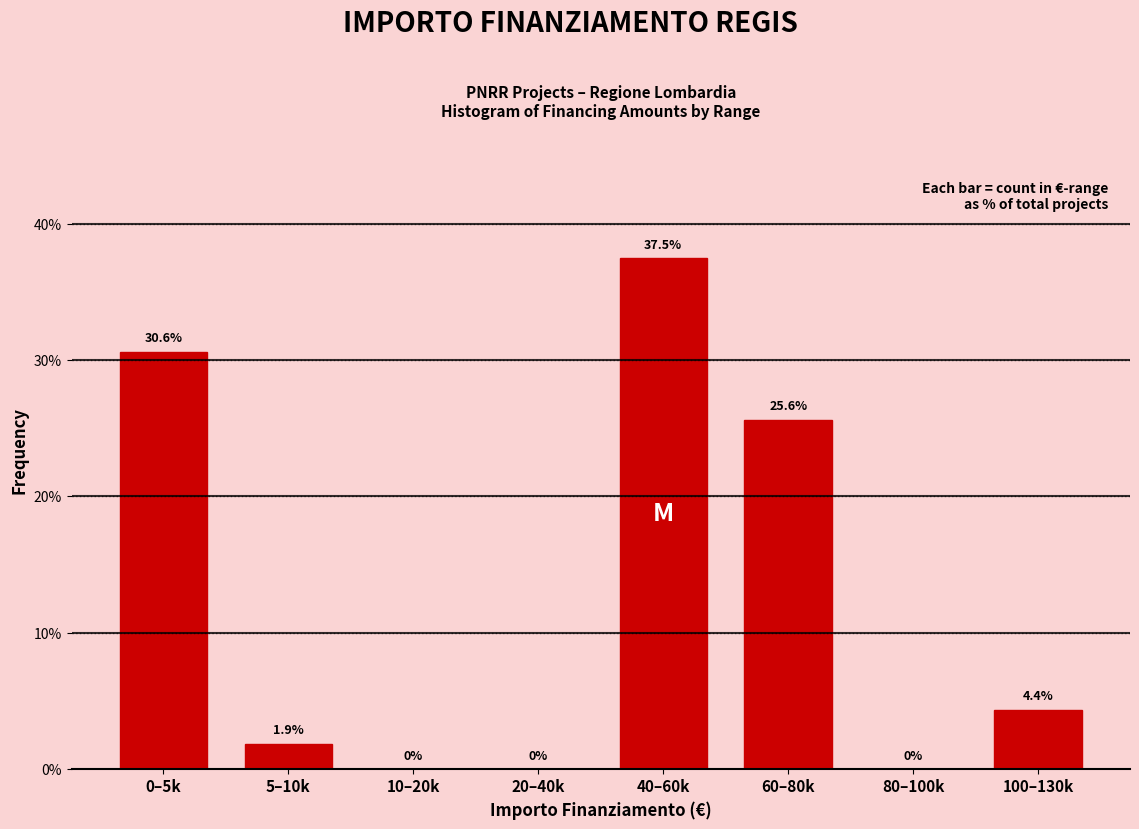

Reading left to right, transcribe all the data shown in this chart.

0–5k=30.6	5–10k=1.9	10–20k=0.0	20–40k=0.0	40–60k=37.5	60–80k=25.6	80–100k=0.0	100–130k=4.4